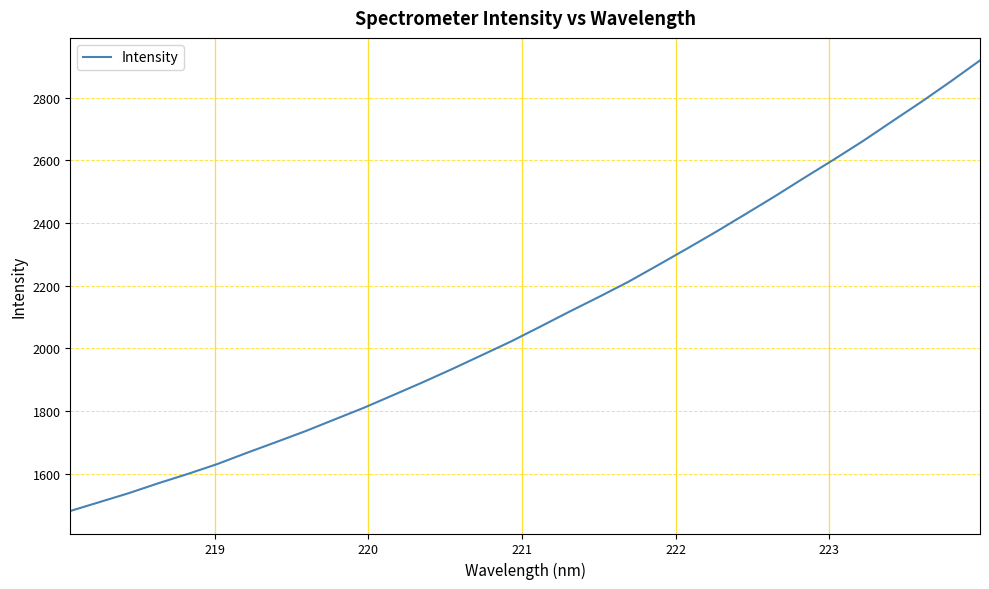

What is the maximum value shown in the chart?

2918.4